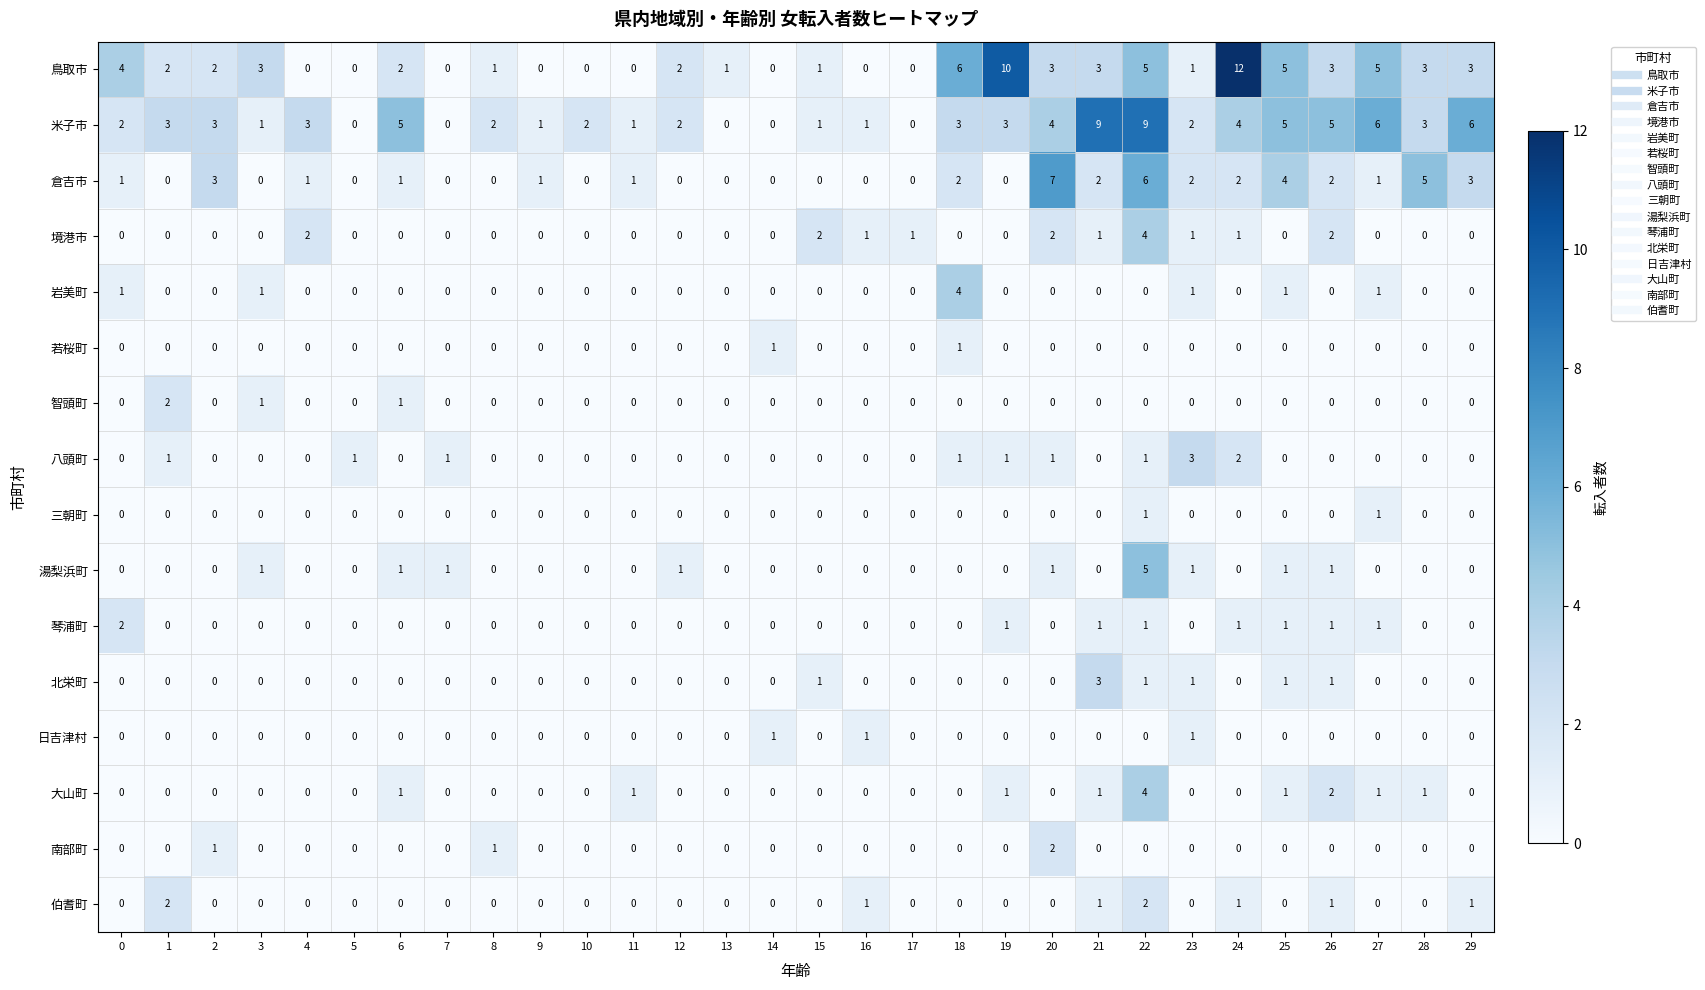

What is the sum of the 倉吉市 values at 20 and 2?

10